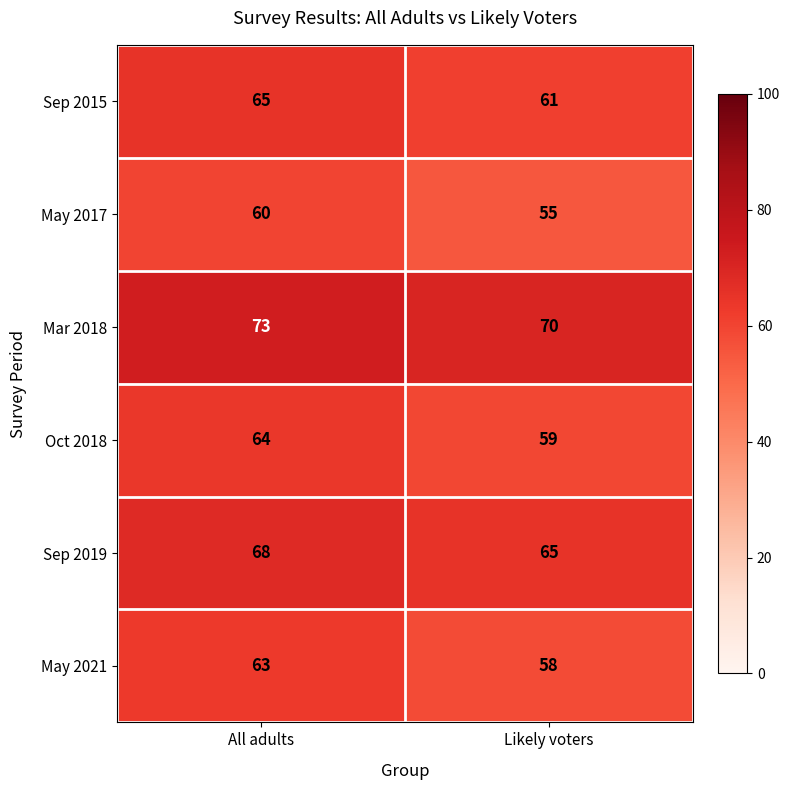

What is the sum of all Mar 2018 values?

143